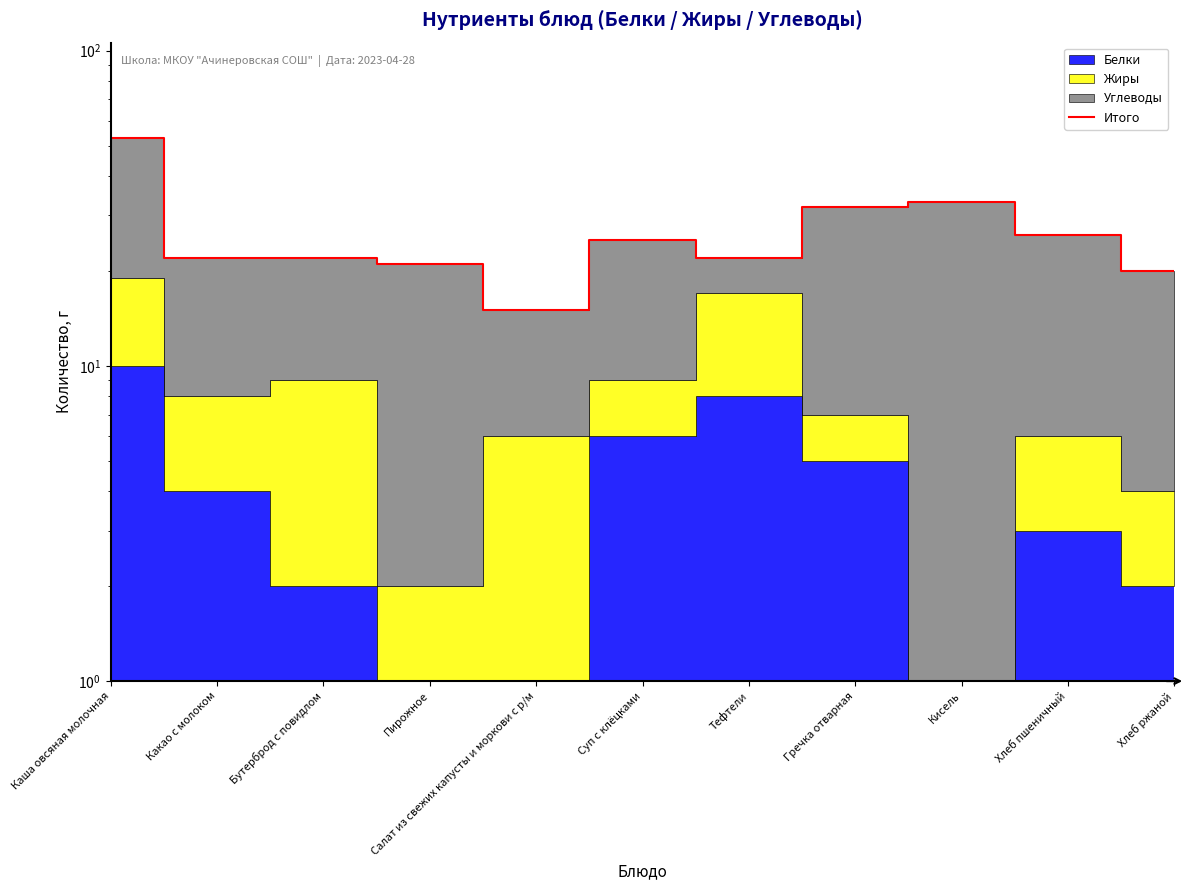

What is the ratio of the value at Пирожное to the value at Какао с молоком?

1.0